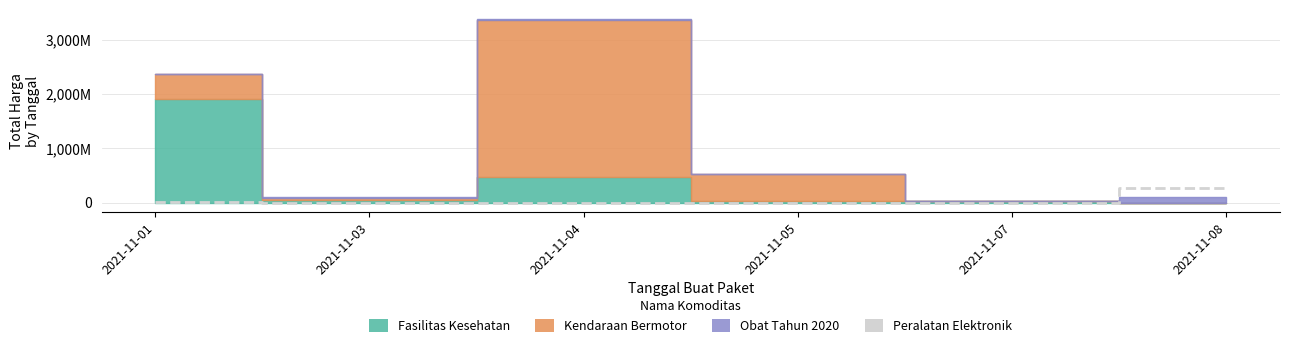

Reading right to left, what are all the values shown in this chart?

273600000	0	0	0	0	19175000